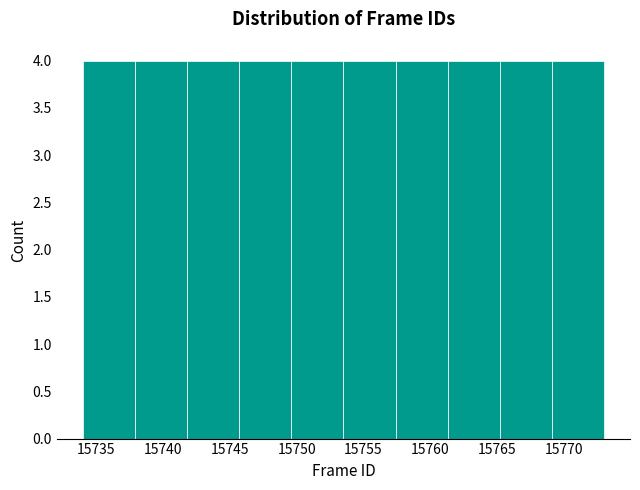

Reading left to right, list every bar in this chart as the range it spans on the x-axis followed by its height. Neither the bar edges nor the heights are printed on the chart, so give them approximately, as read against the axes.

15734.0 to 15737.9: 4
15737.9 to 15741.8: 4
15741.8 to 15745.7: 4
15745.7 to 15749.6: 4
15749.6 to 15753.5: 4
15753.5 to 15757.4: 4
15757.4 to 15761.3: 4
15761.3 to 15765.2: 4
15765.2 to 15769.1: 4
15769.1 to 15773.0: 4